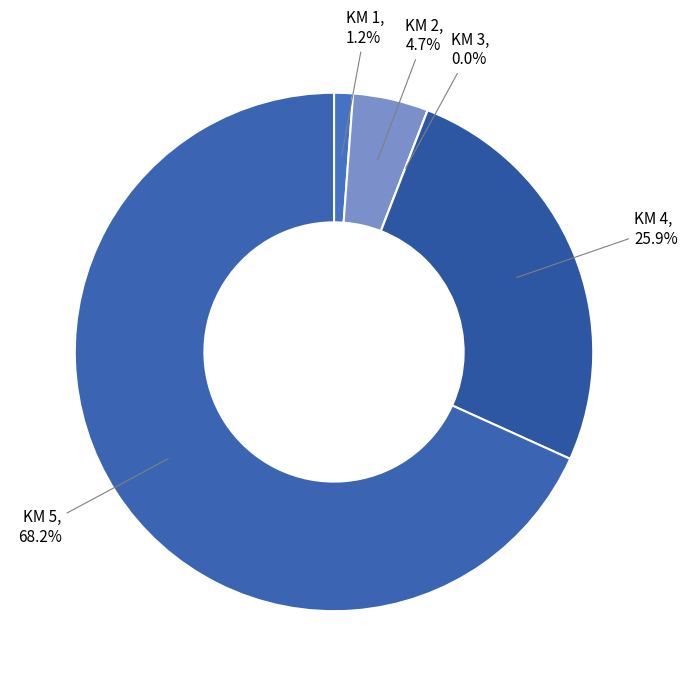

Does any single category account for the majority?

Yes